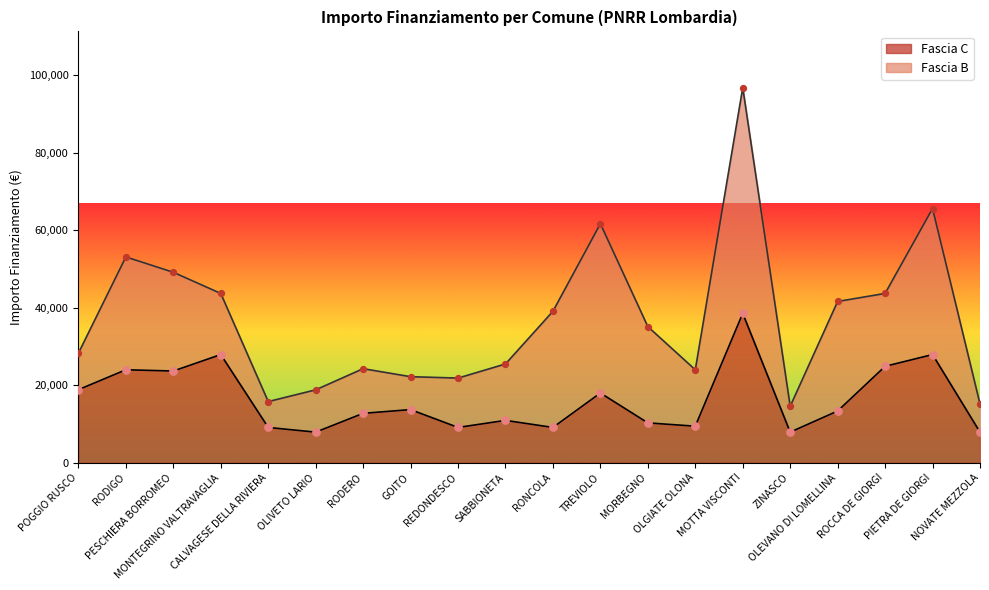

Between ZINASCO and OLIVETO LARIO, which is larger?

ZINASCO